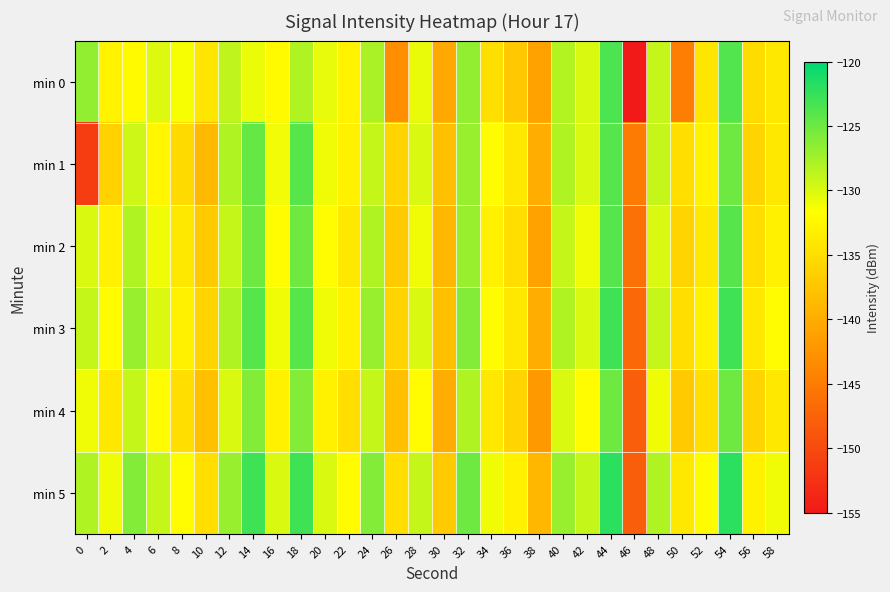

What is the spread (max minus min) of values at 28?

3.0